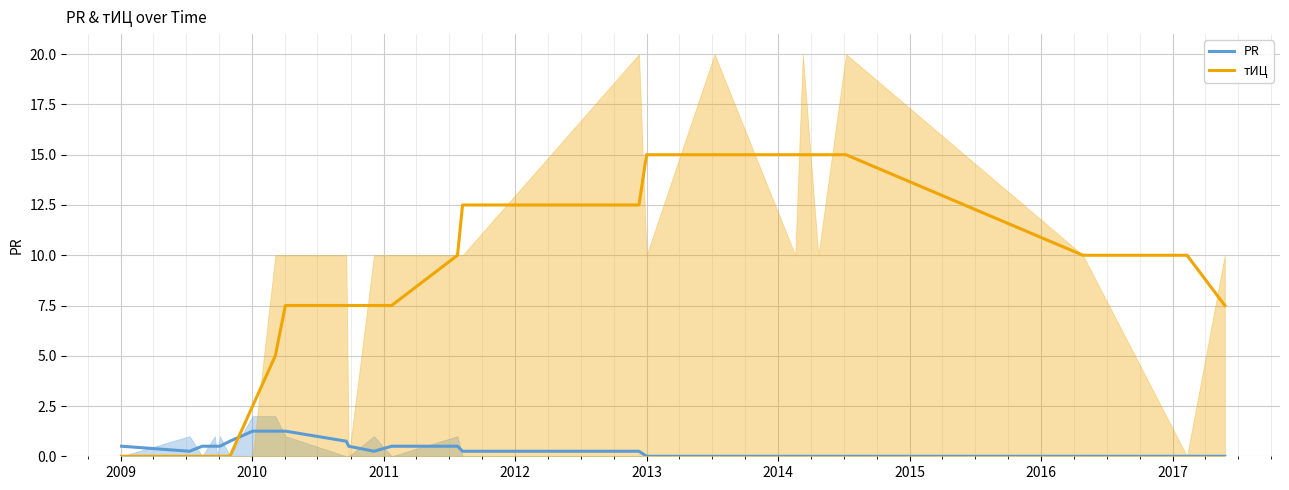

How many values in the тИЦ series exceed 7?

17